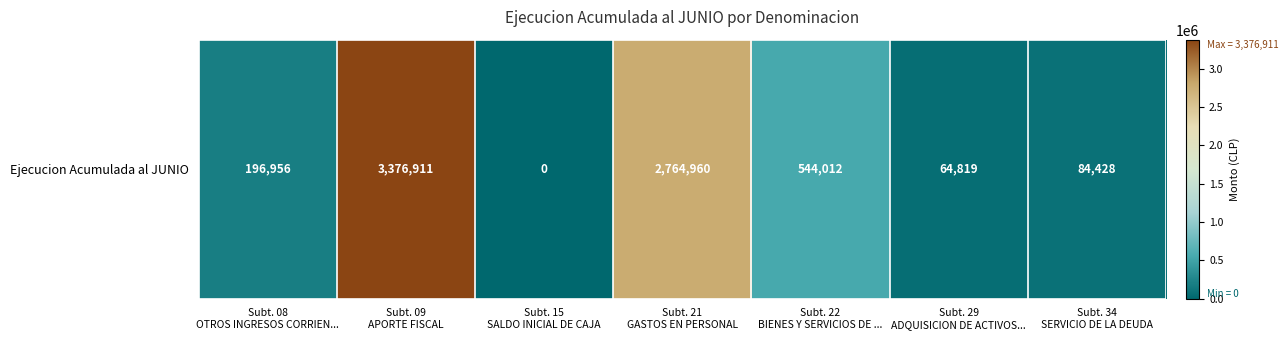

Which has a higher value, Subt. 29
ADQUISICION DE ACTIVOS... or Subt. 08
OTROS INGRESOS CORRIEN...?

Subt. 08
OTROS INGRESOS CORRIEN...